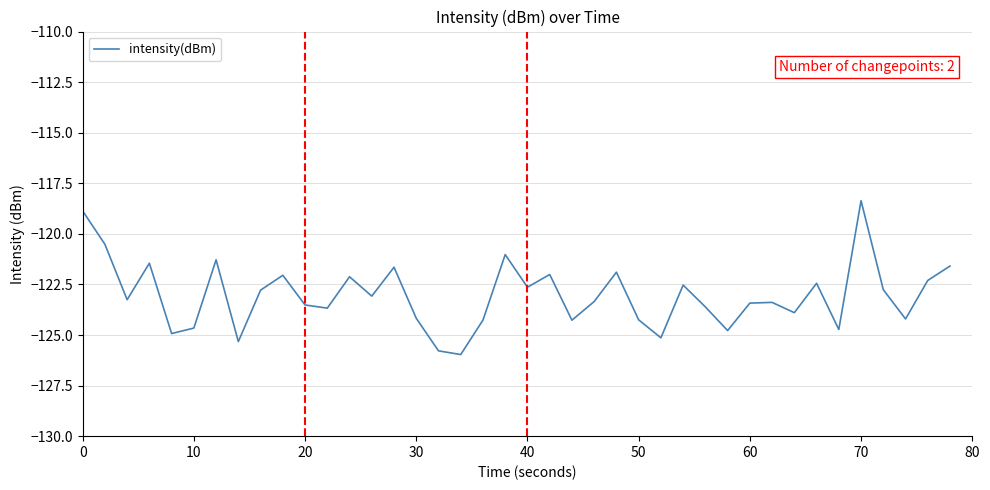

What is the maximum value shown in the chart?

-118.4